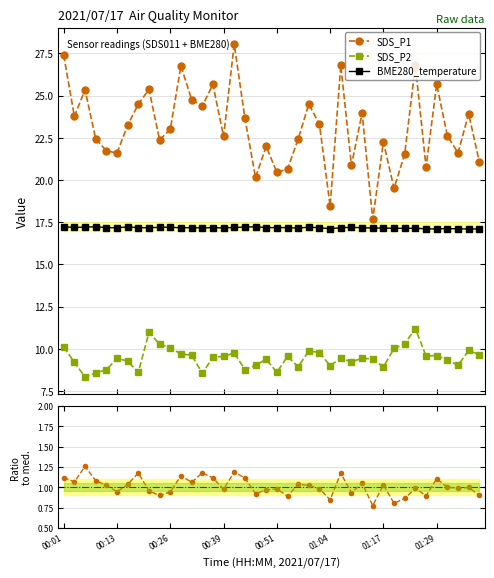

What is the difference between the second highest and minimum values in the P1/P2 ratio series?

0.4